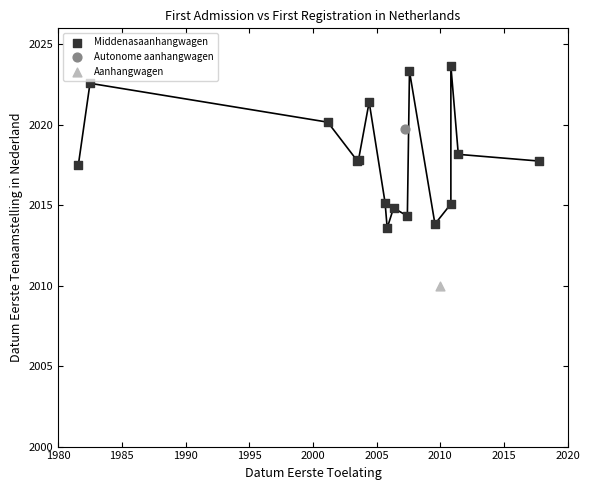

What are all the series names shown in the legend?

Middenasaanhangwagen, Autonome aanhangwagen, Aanhangwagen